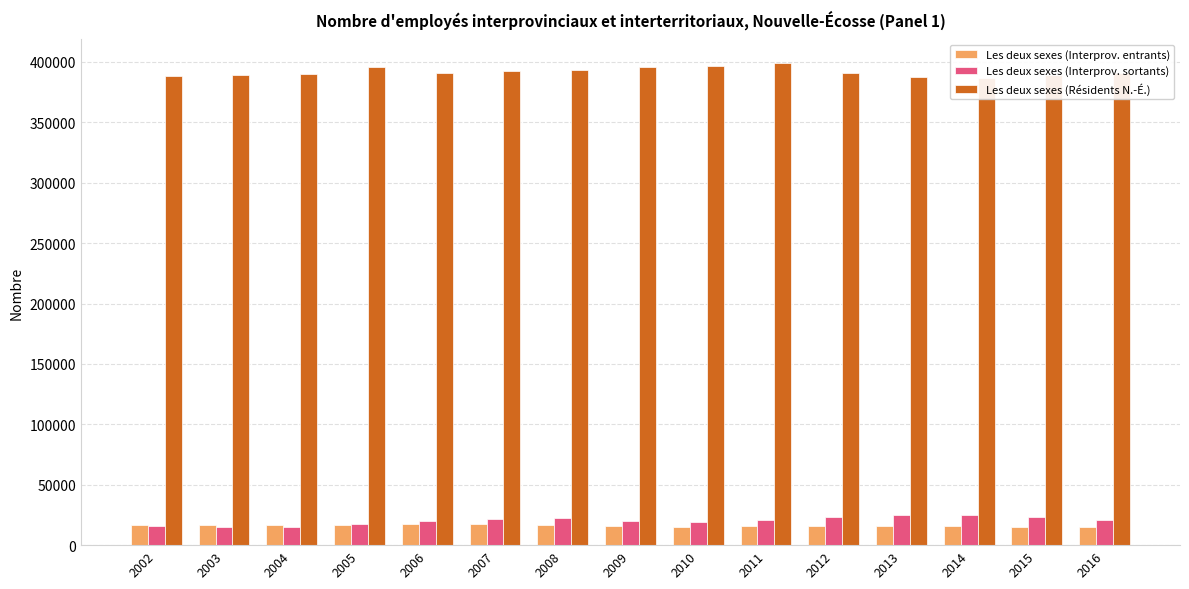

Which series has the largest total across all categories?

Les deux sexes (Résidents N.-É.)